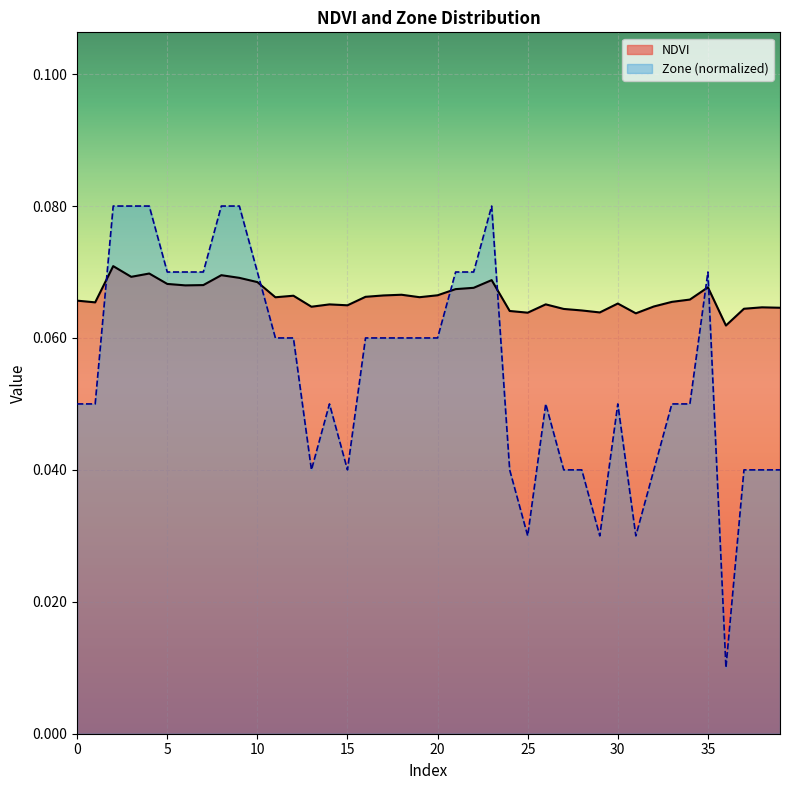

What are all the series names shown in the legend?

NDVI, Zone (normalized)